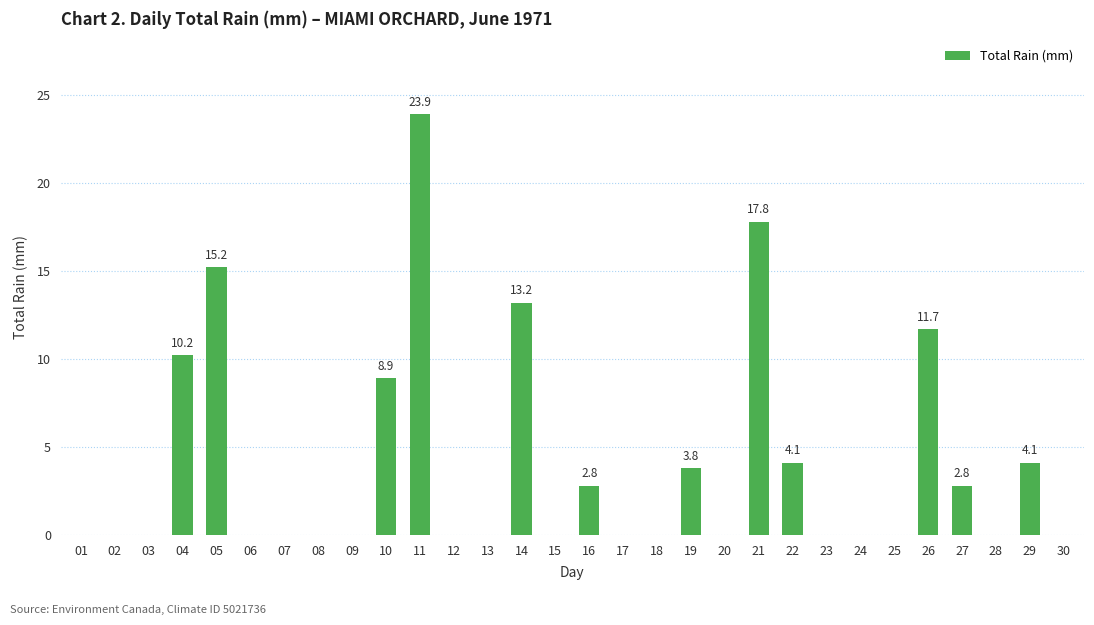

What is the change in value from 13 to 26?

+11.7